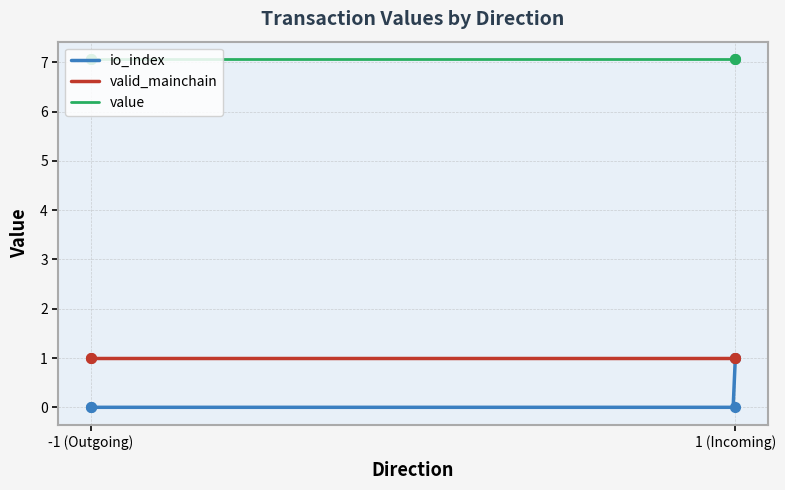

Which label corresponds to the smallest value in the chart?

-1